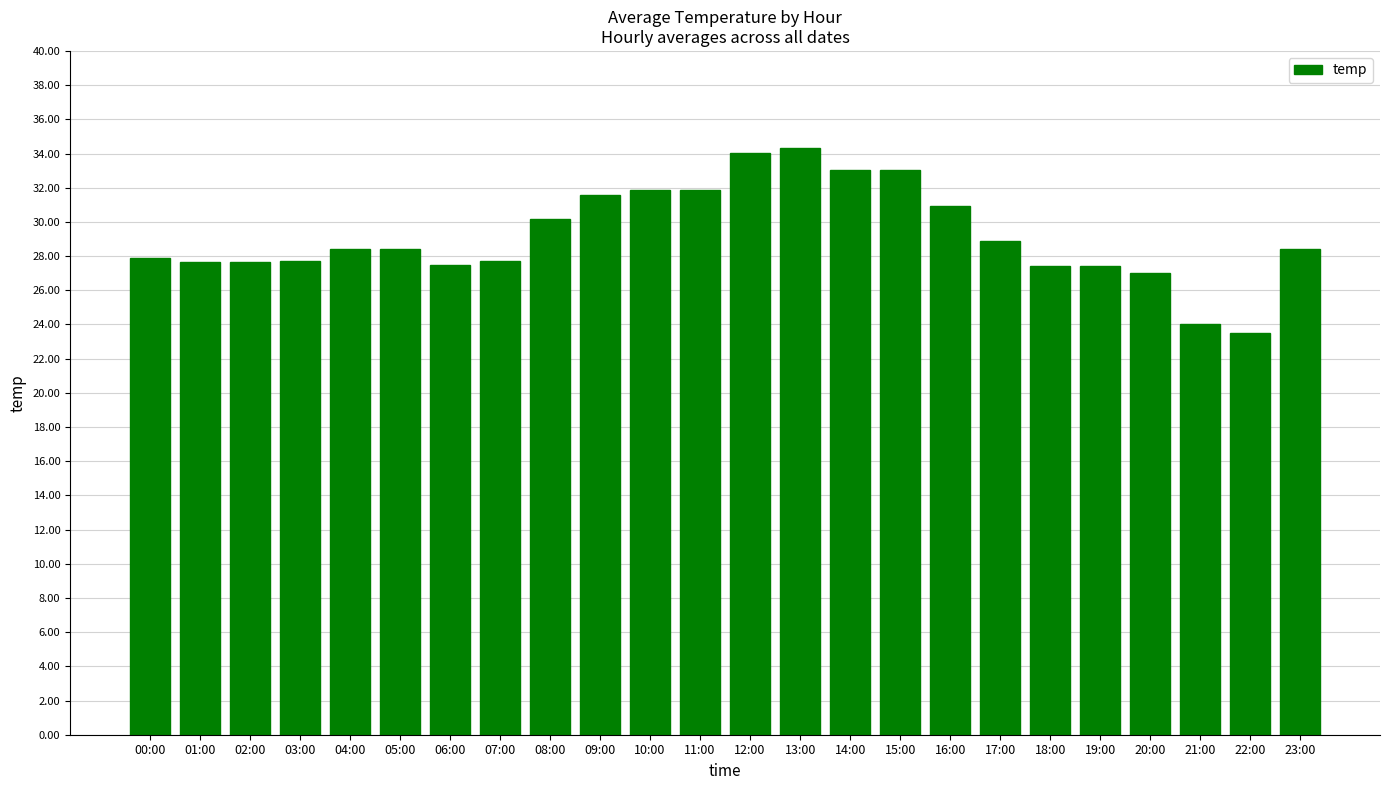

Count the number of data series in this chart.

1